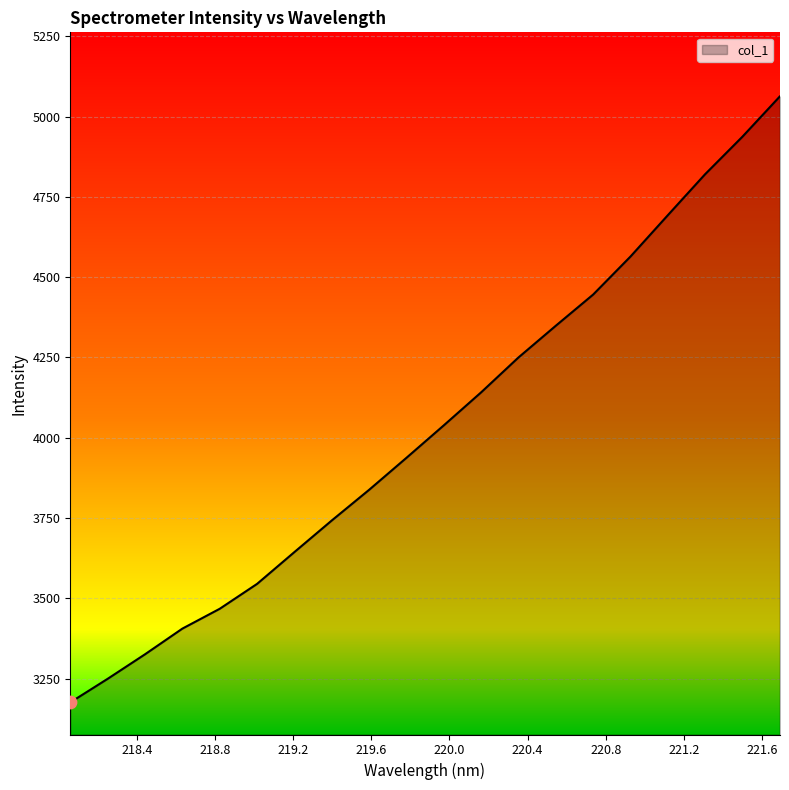

What is the smallest value displayed?

3175.6